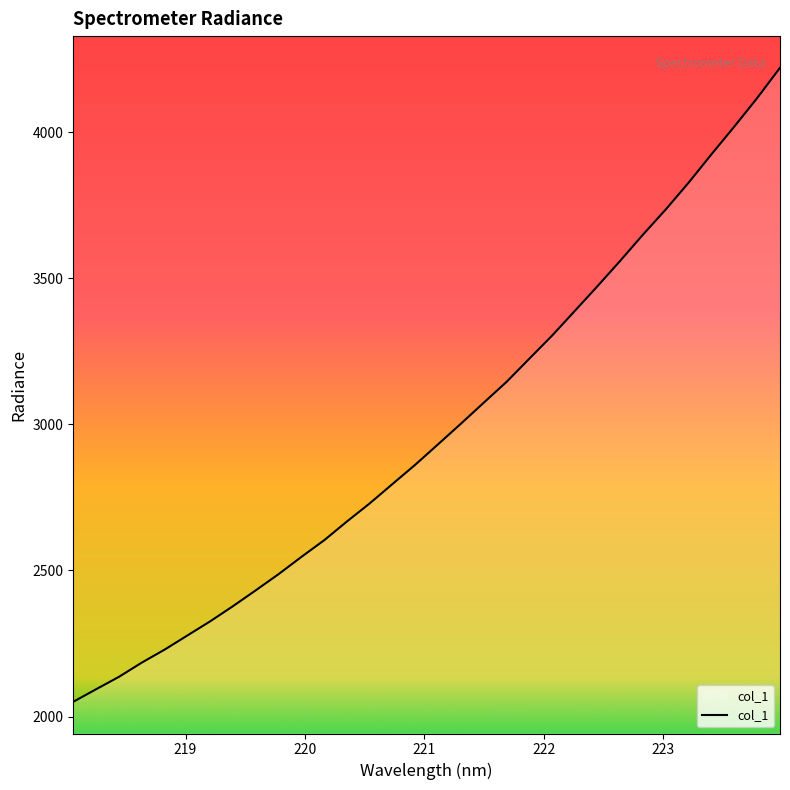

What is the difference between the maximum and minimum values?

2169.4